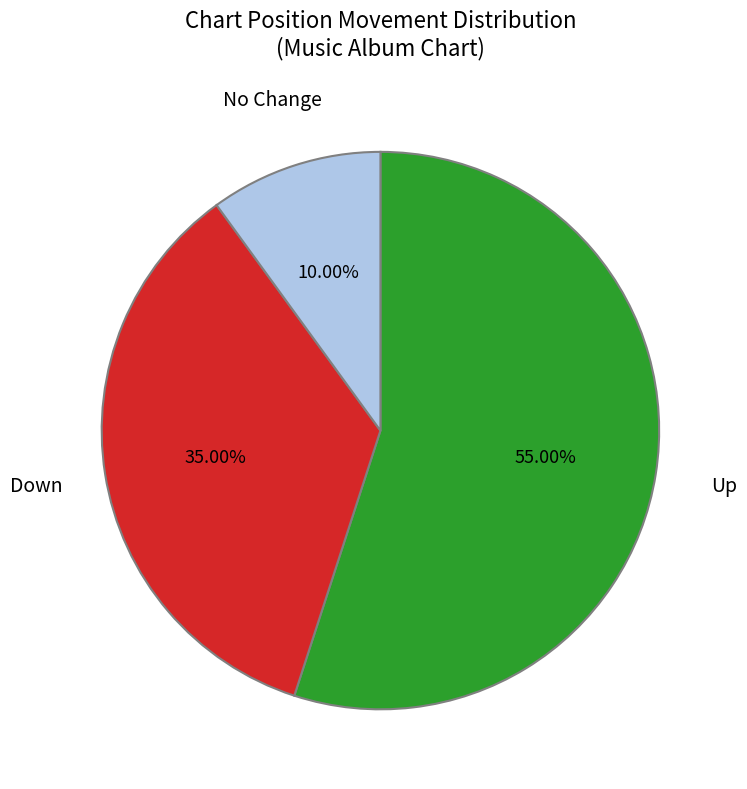

Count the number of slices in the pie.

3